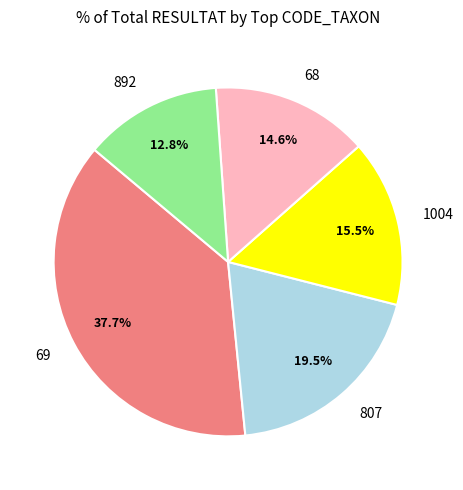

What is the largest slice in the pie chart?

69